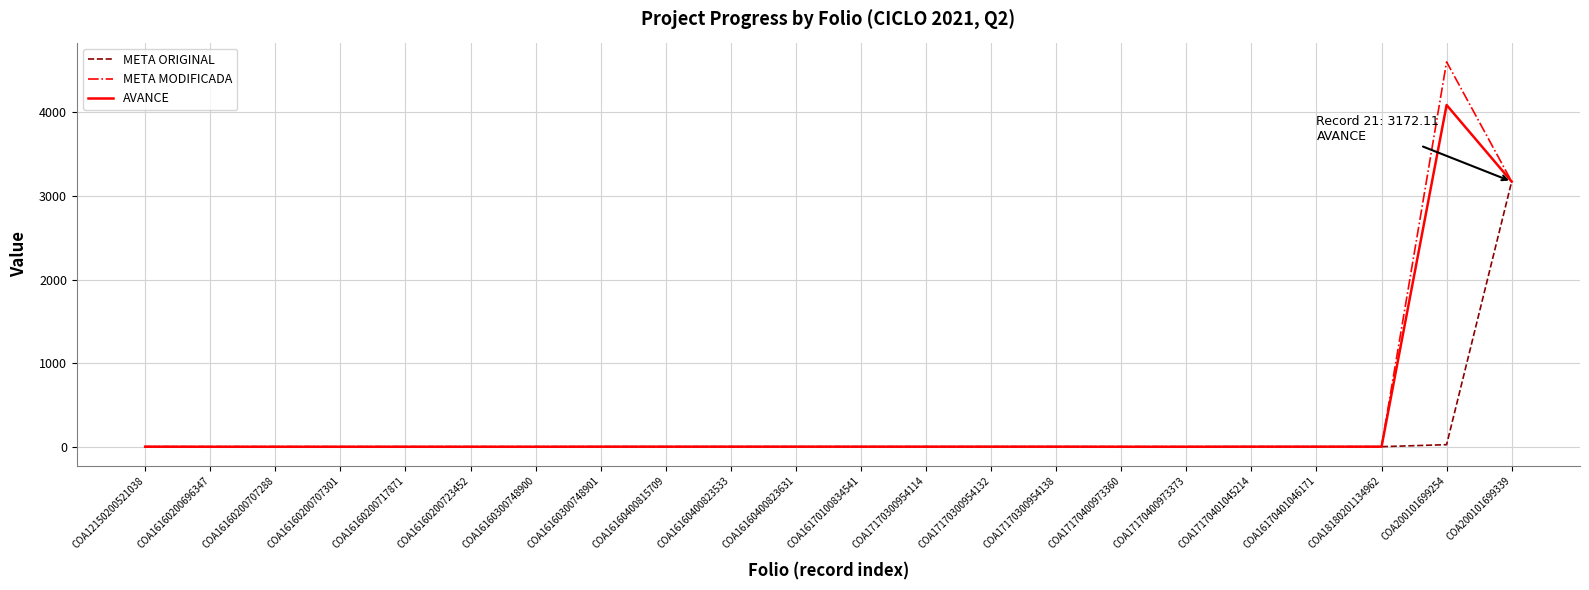

True or false: META MODIFICADA has more than 0 points higher than both neighbors.

True